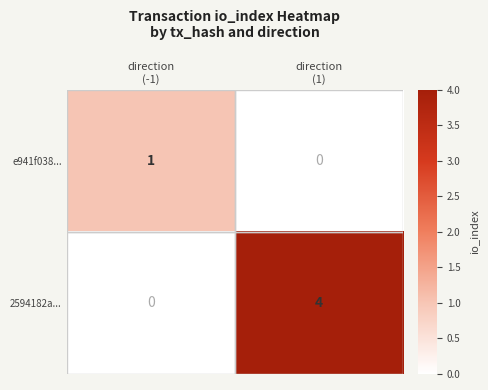

What is the sum of all 2594182a... values?

4